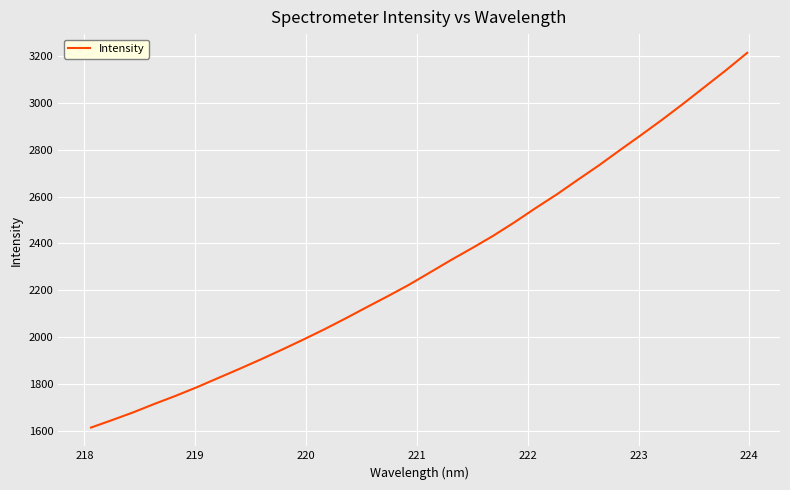

What is the smallest value displayed?

1613.7